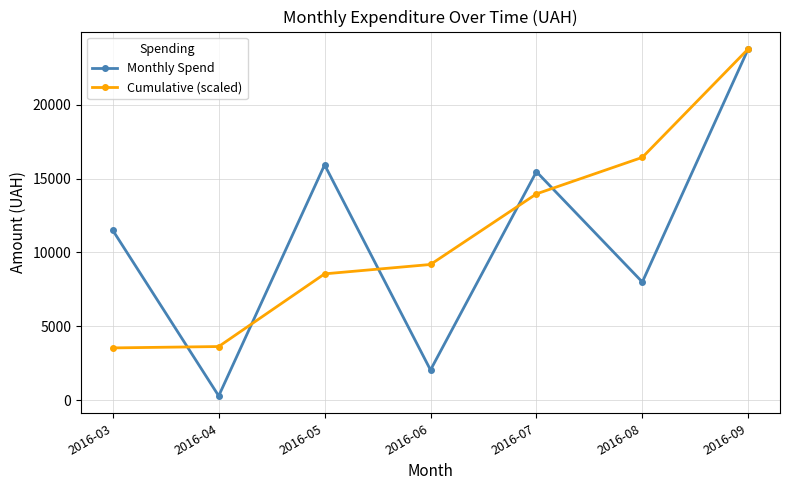

At 2016-04, list the series in order from largest to smallest.

Cumulative (scaled), Monthly Spend